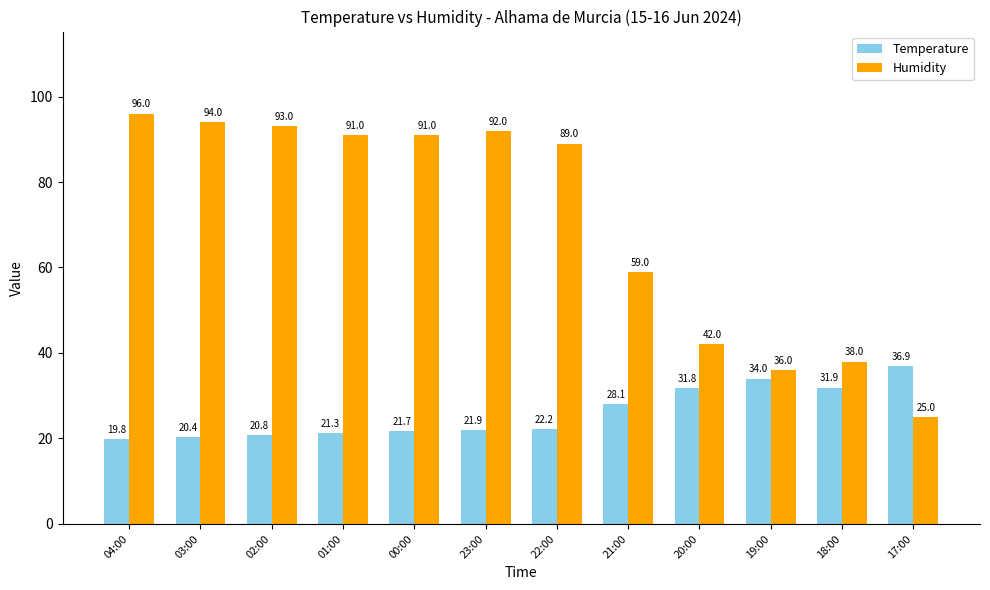

Rank the series by their maximum value, from highest to lowest.

Humidity, Temperature